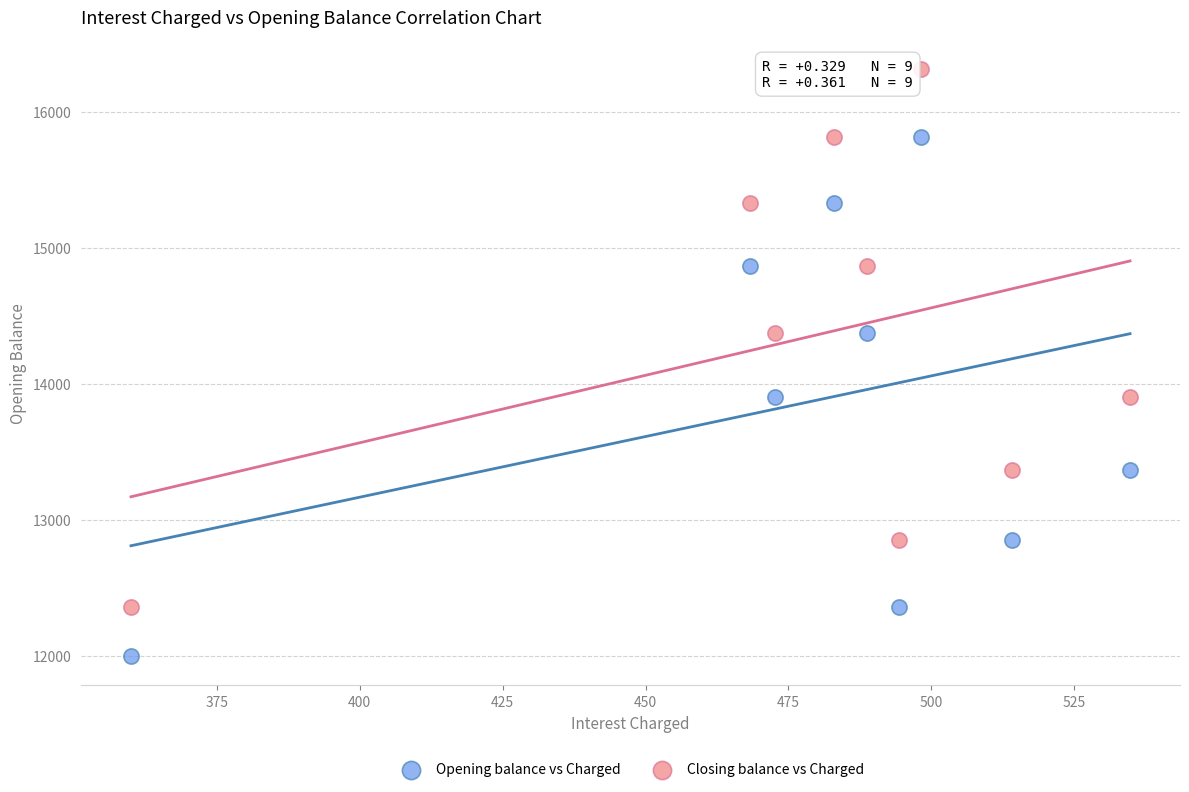

Which series contains the highest Y value?

Closing balance vs Charged